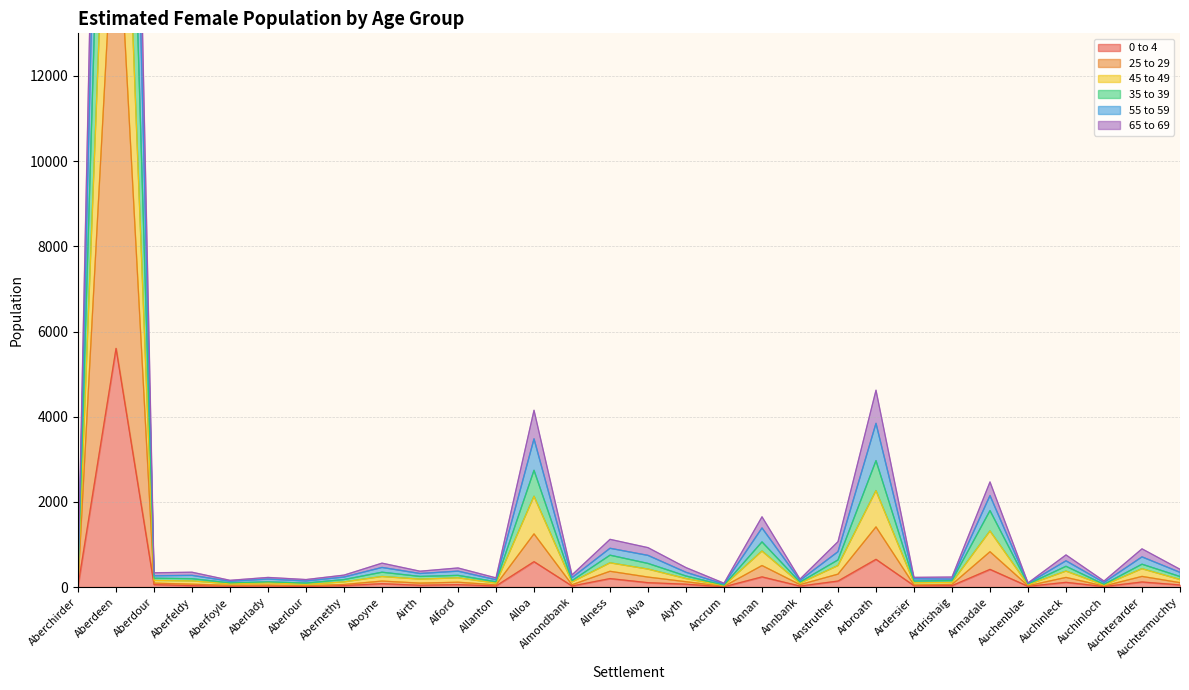

True or false: 65 to 69 and 0 to 4 cross at least once.

False